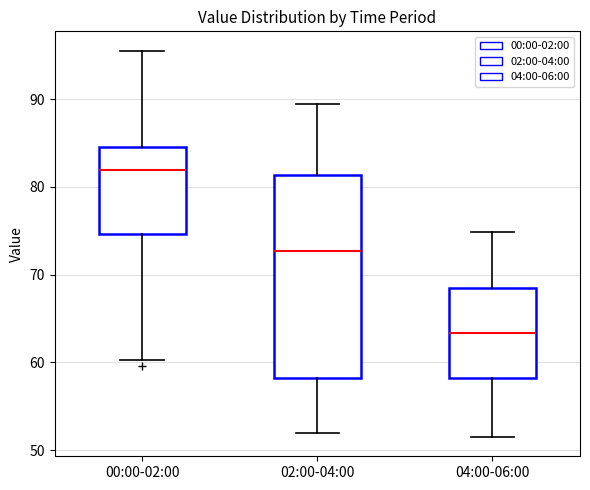

Which box is the tallest, from its lower edge to its upper edge?

02:00-04:00